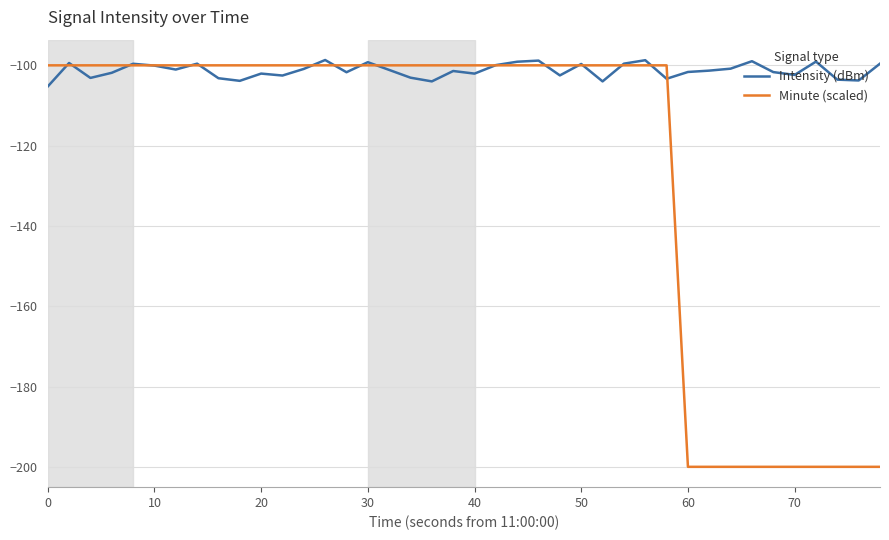

What is the minimum value shown in the chart?

-200.0